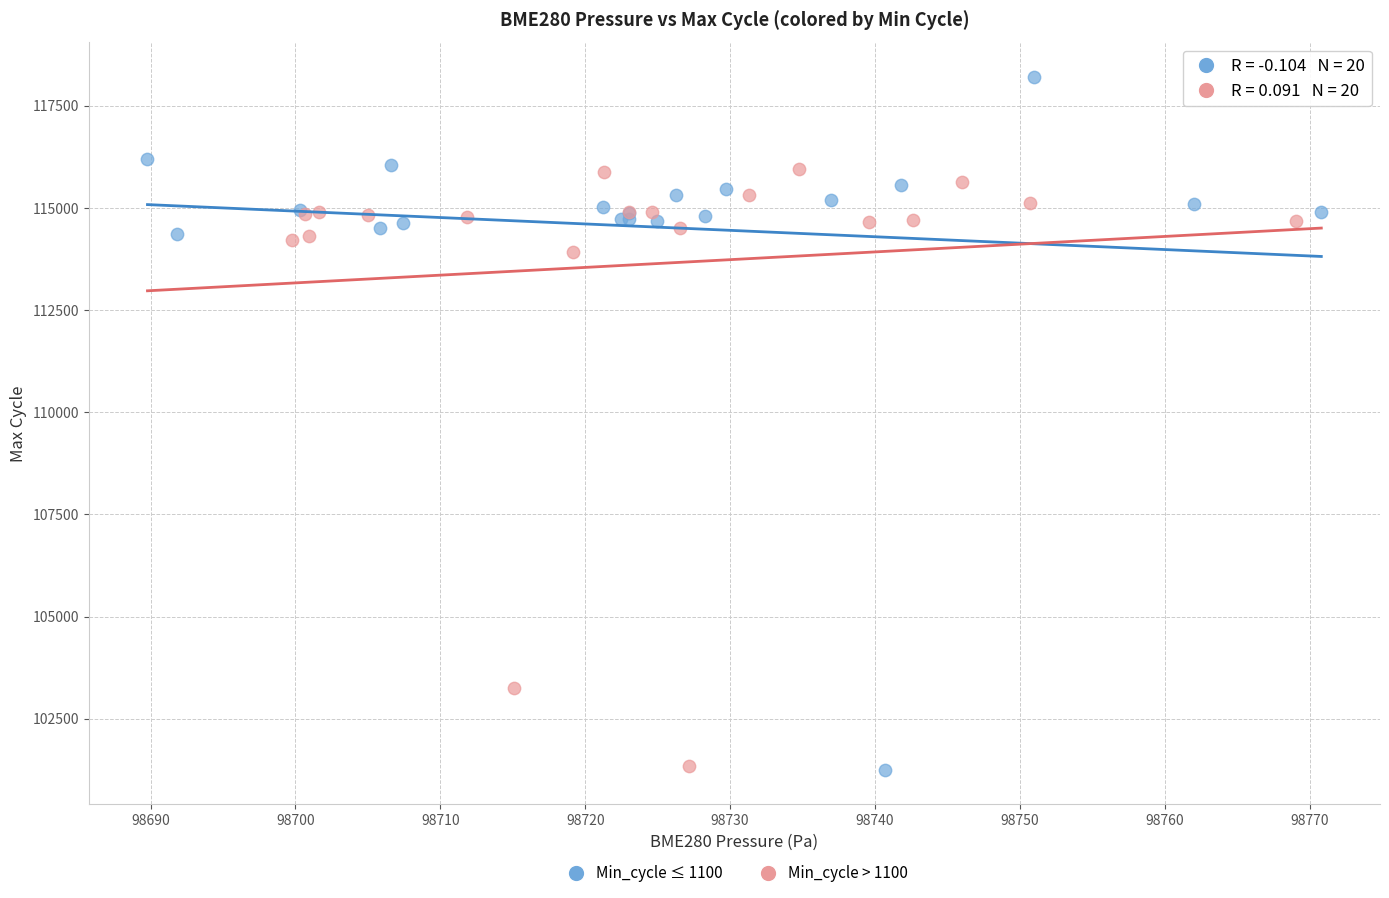

What are all the series names shown in the legend?

Min_cycle ≤ 1100, Min_cycle > 1100